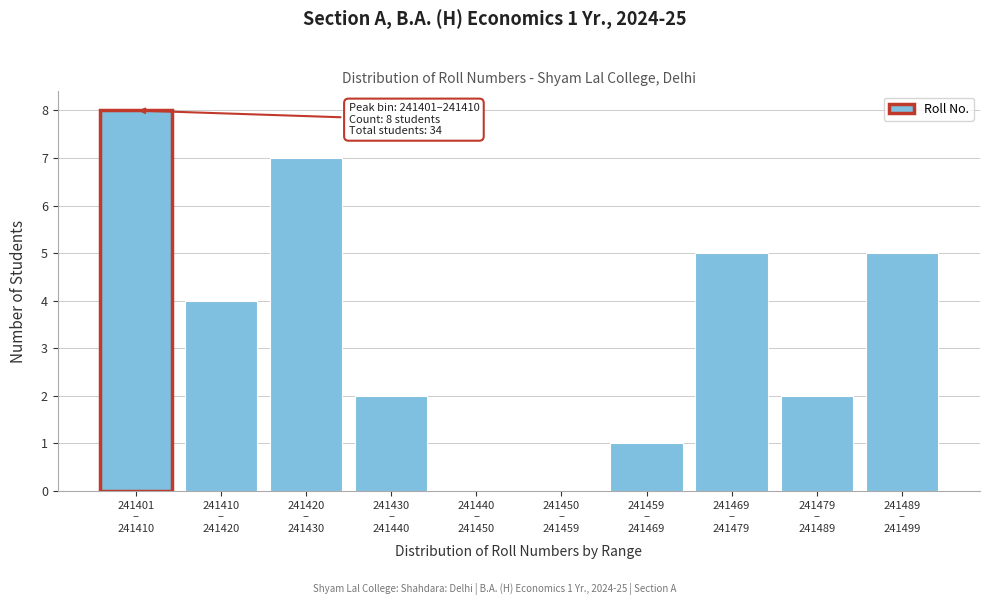

What is the maximum value shown in the chart?

8